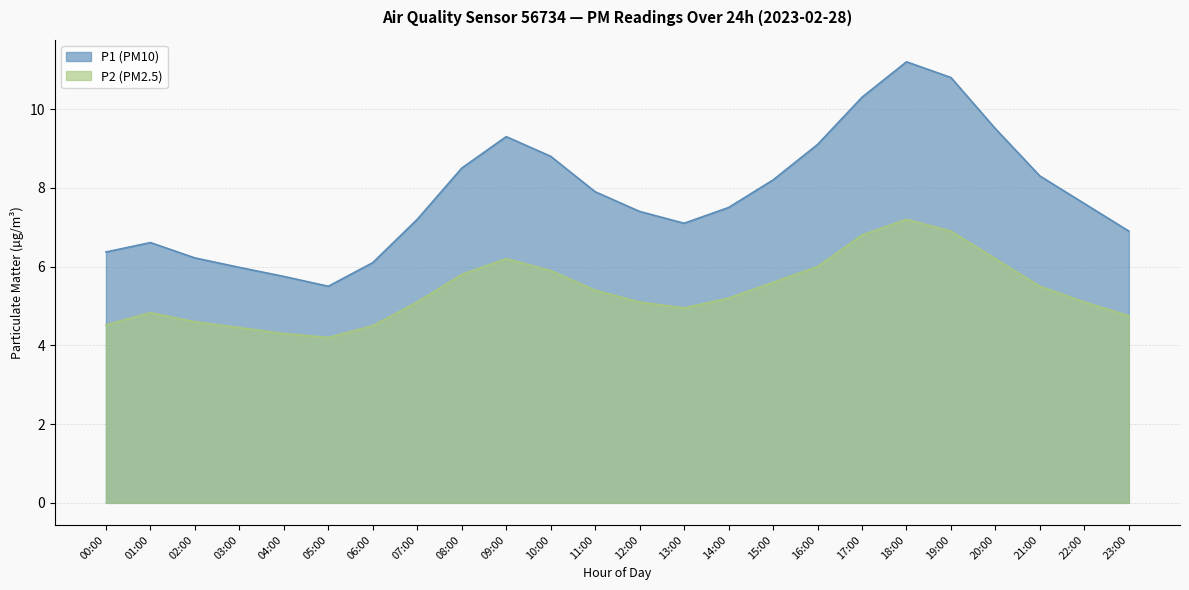

How many data points in P1 are above 7?

16